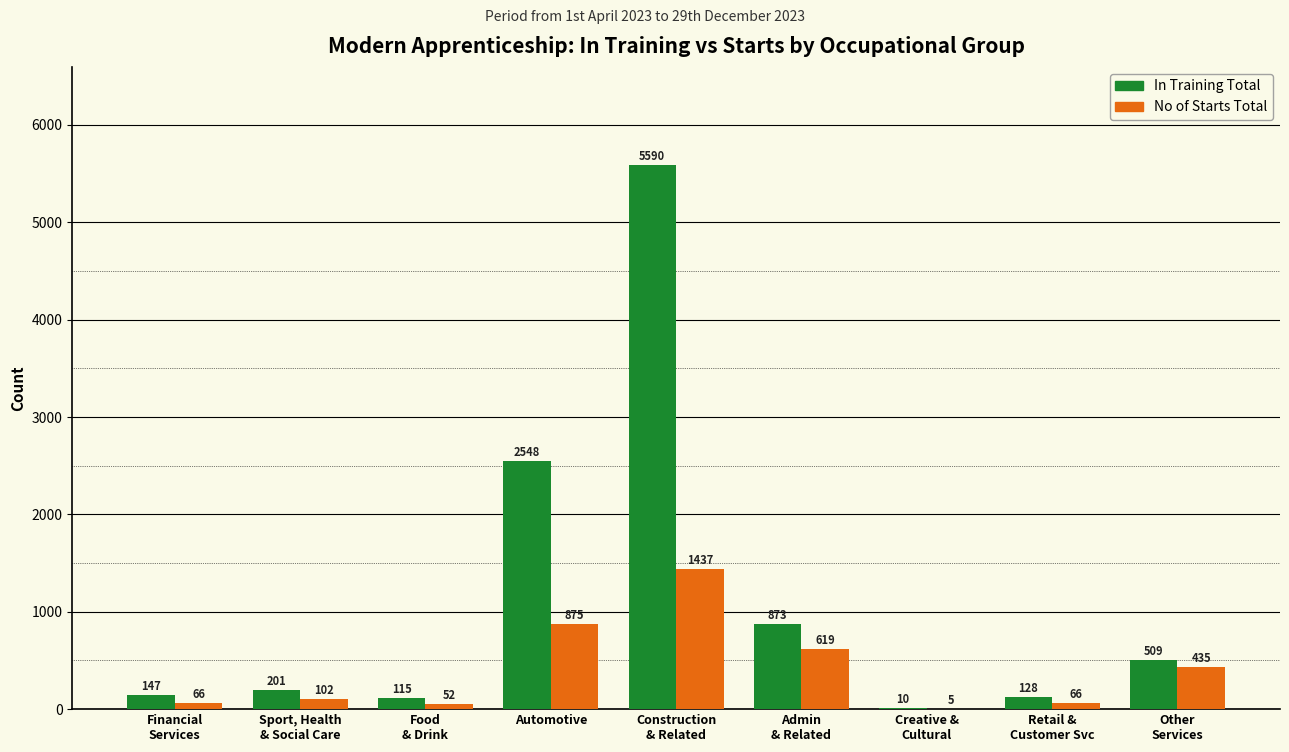

Which series has the largest total across all categories?

In Training Total